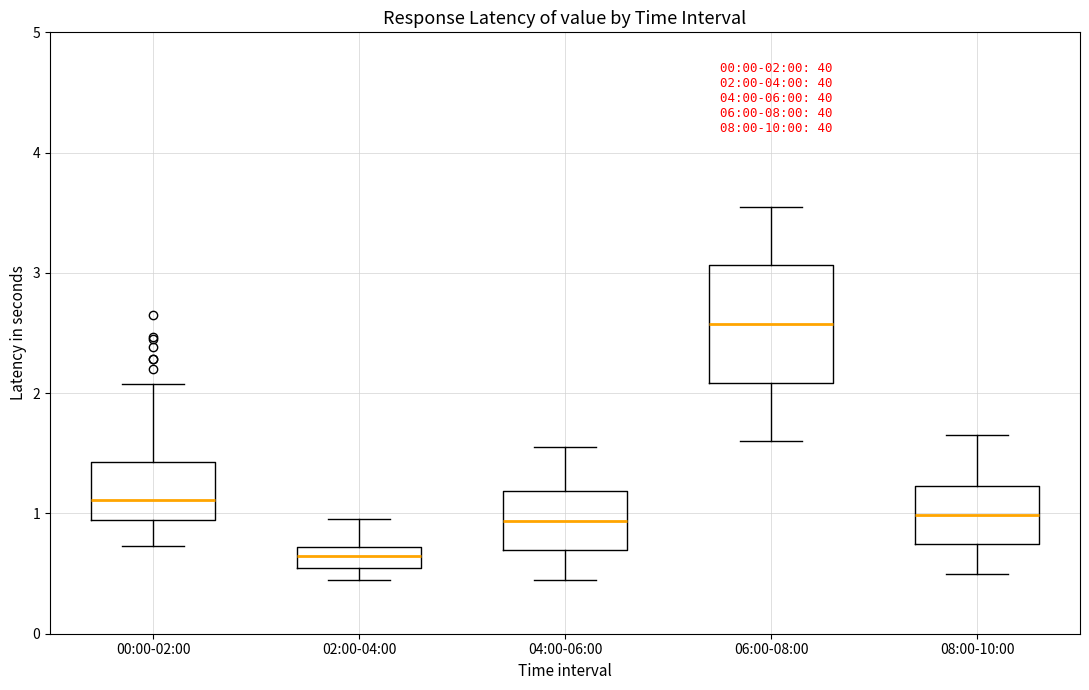

Which box is the tallest, from its lower edge to its upper edge?

06:00-08:00